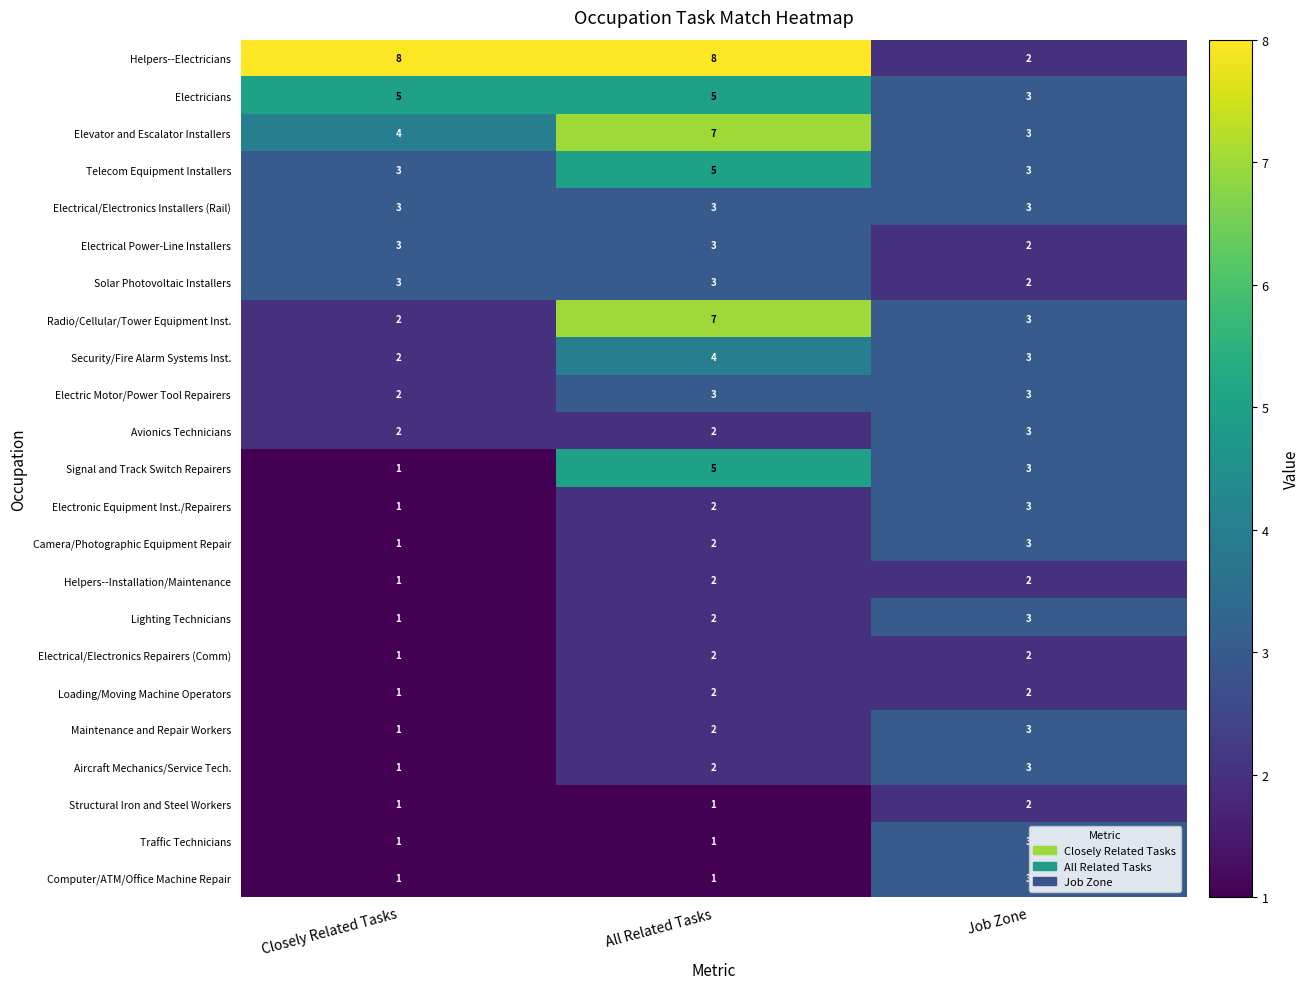

Which series has the largest range (max minus min)?

Helpers--Electricians